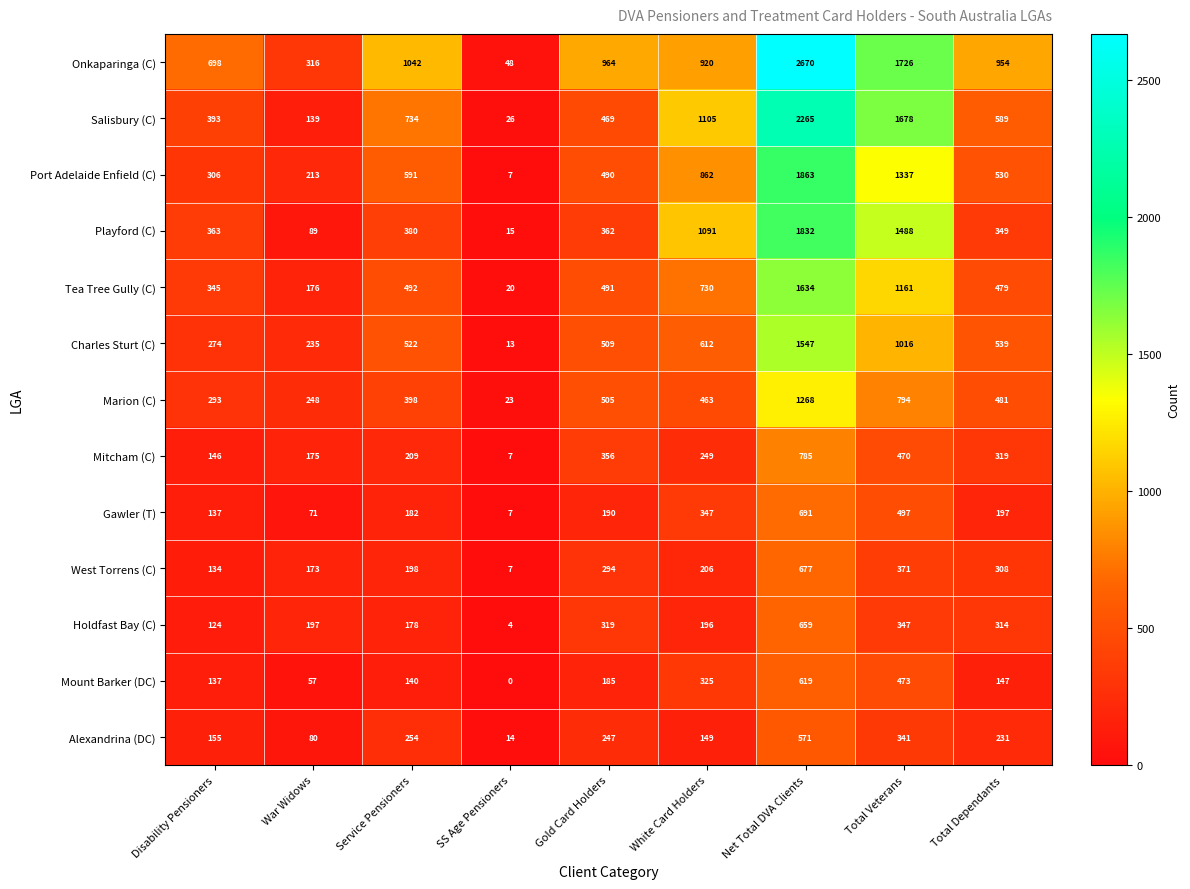

Rank the categories by Tea Tree Gully (C) value from highest to lowest.

Net Total DVA Clients, Total Veterans, White Card Holders, Service Pensioners, Gold Card Holders, Total Dependants, Disability Pensioners, War Widows, SS Age Pensioners